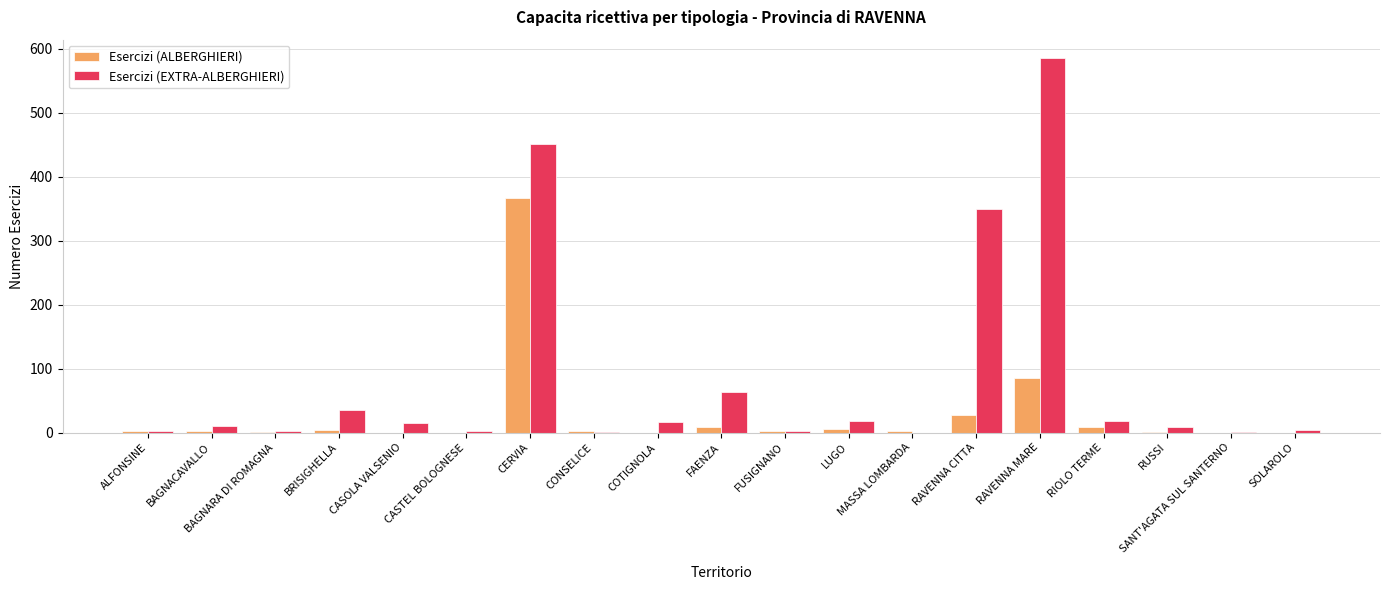

Is it true that Esercizi (ALBERGHIERI) equals 643 at CERVIA?

False